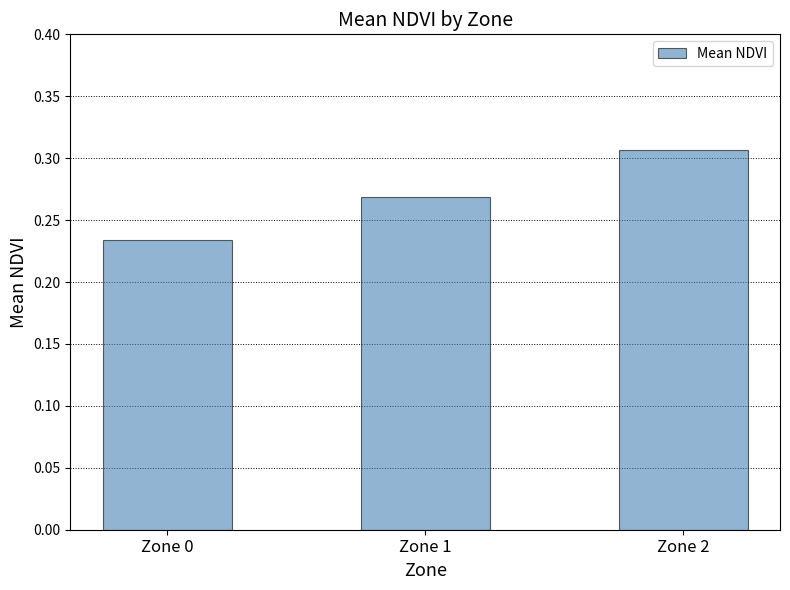

True or false: the data shows 0.1 at Zone 1.

False